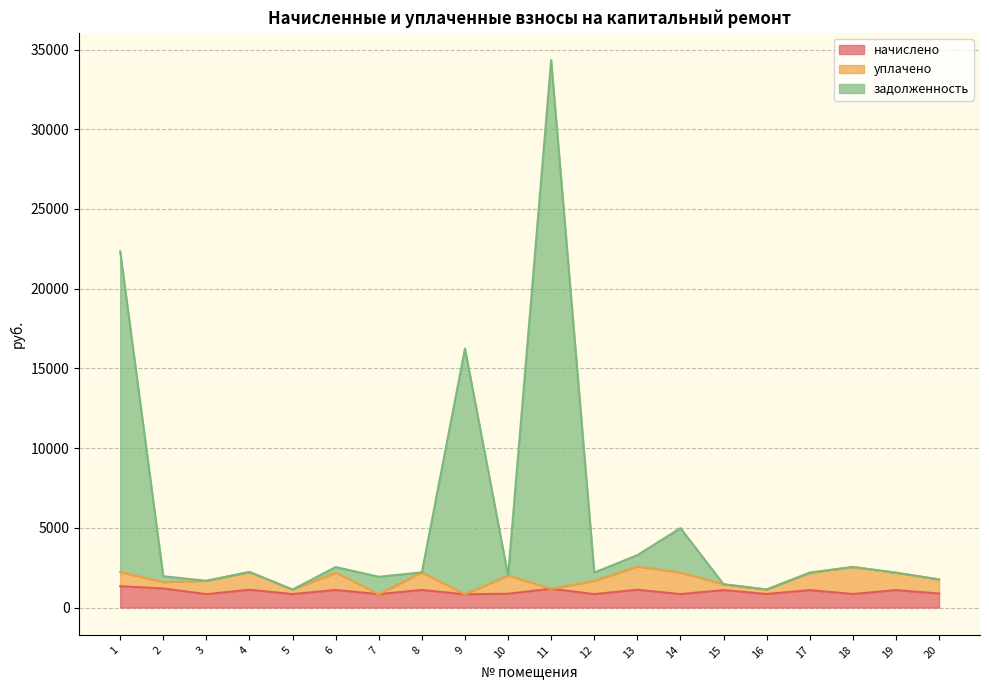

The начислено series shows 1290.9 at 10. True or false?

False